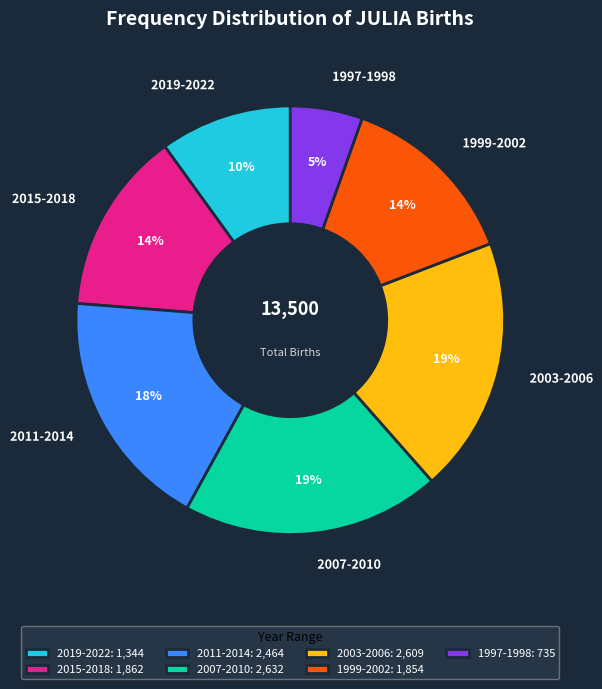

How many segments does this pie chart have?

7